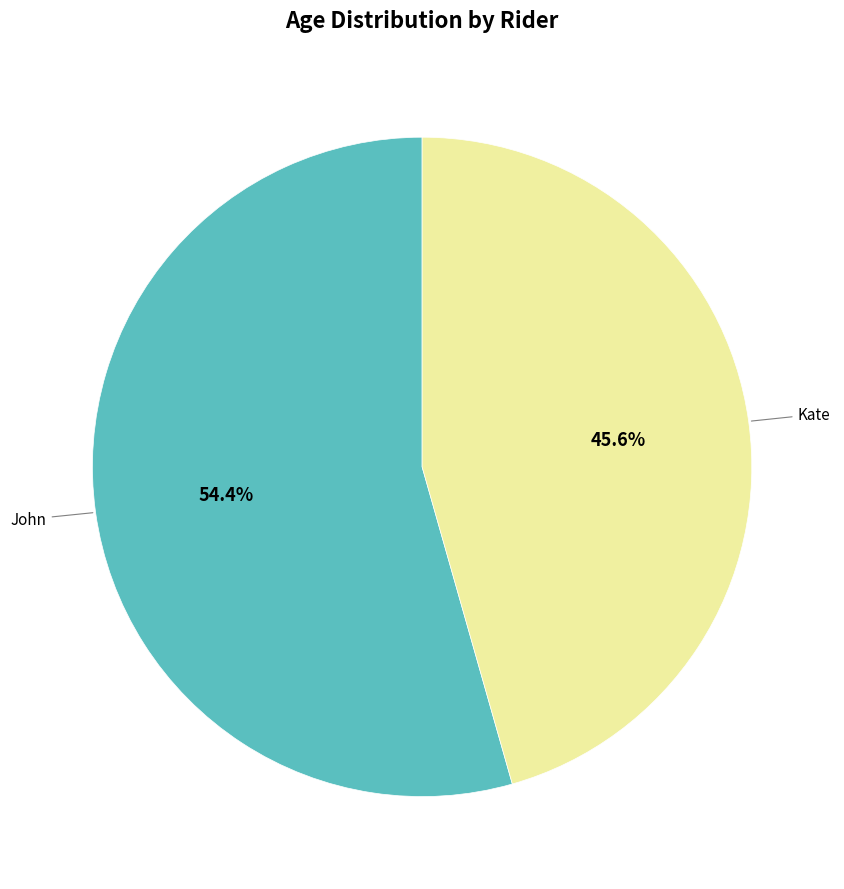

Combined, do John and Kate account for over 50%?

Yes